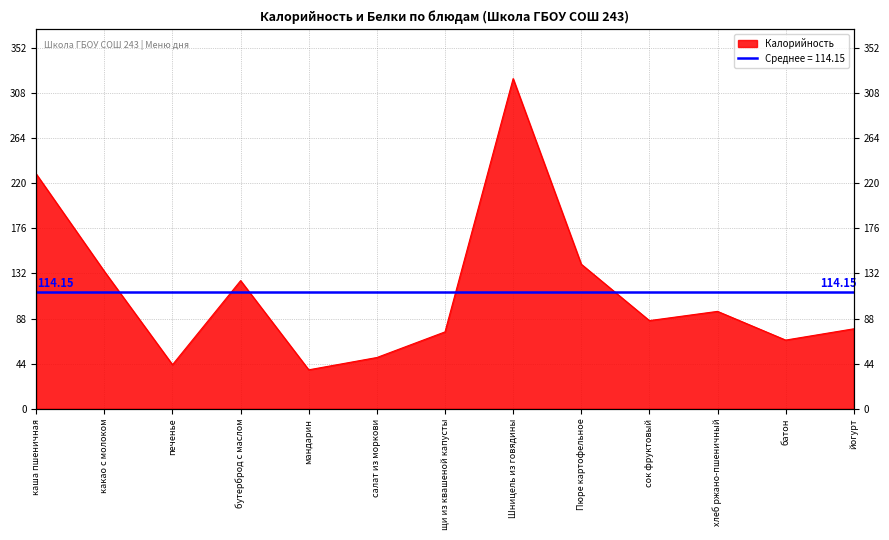

The value at какао с молоком is 134. True or false?

True